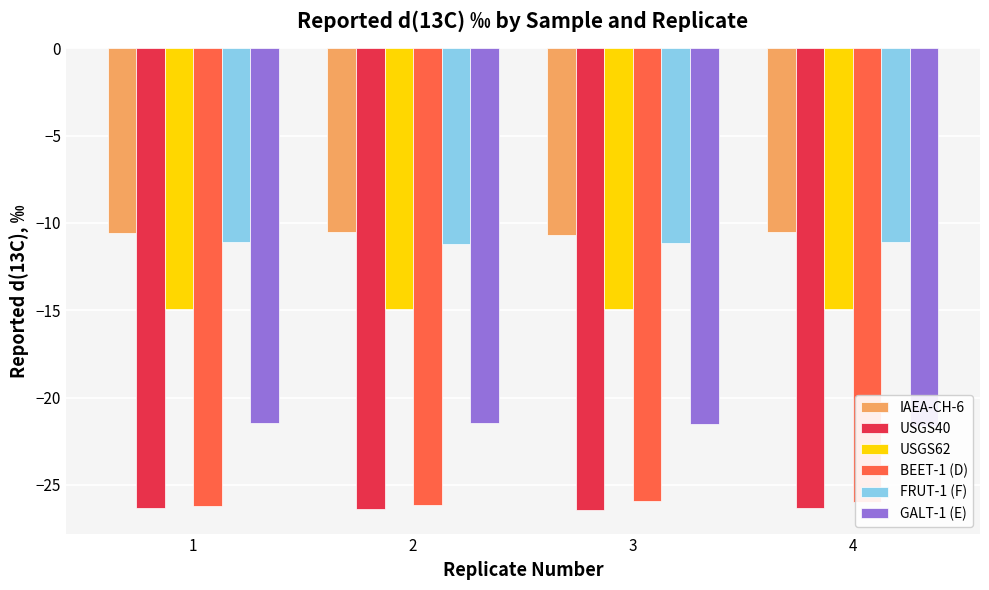

What is the difference between the maximum and minimum values in the BEET-1 (D) series?

0.3